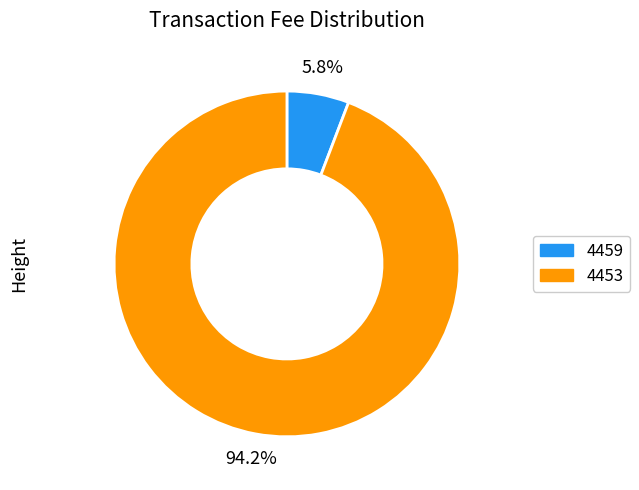

Is 4459 the majority of the pie?

No